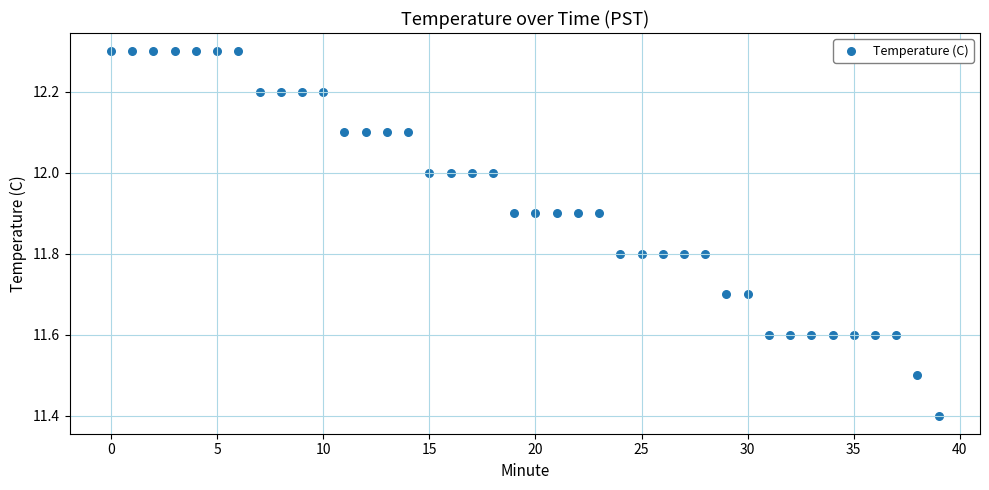

What is the range of Y values (max minus min)?

0.9